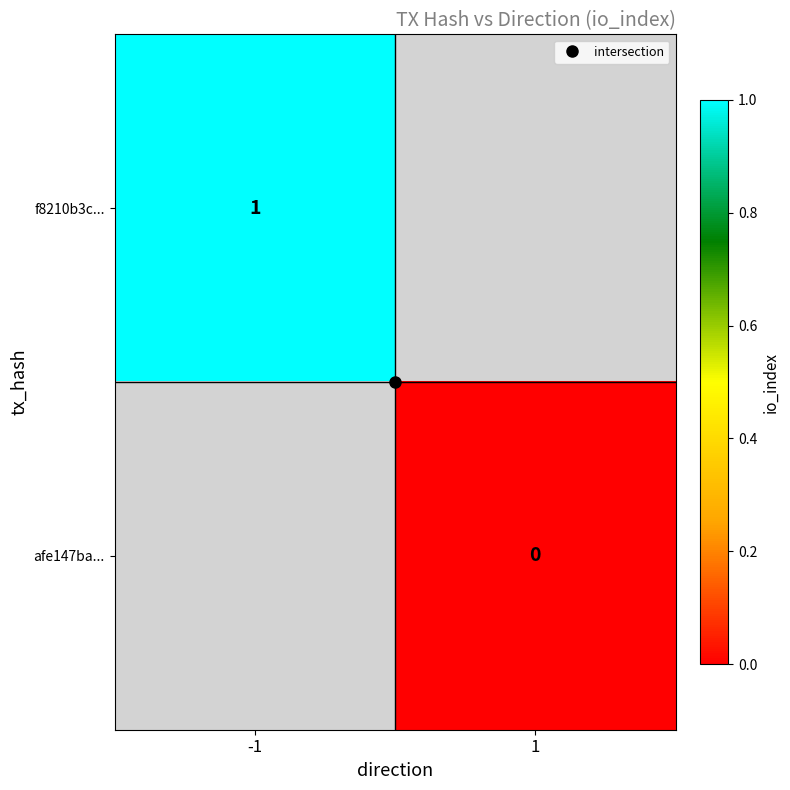

At how many categories does at least one series exceed 0?

1